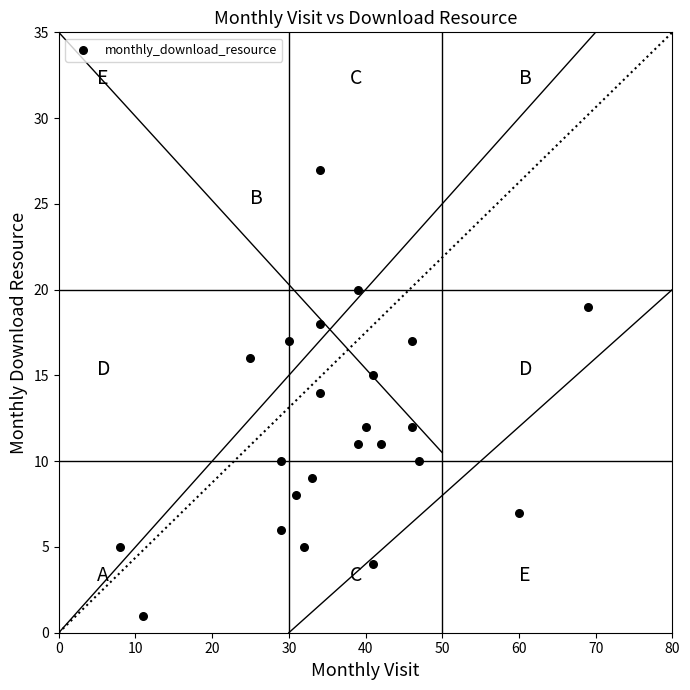

What is the range of X values (max minus min)?

61